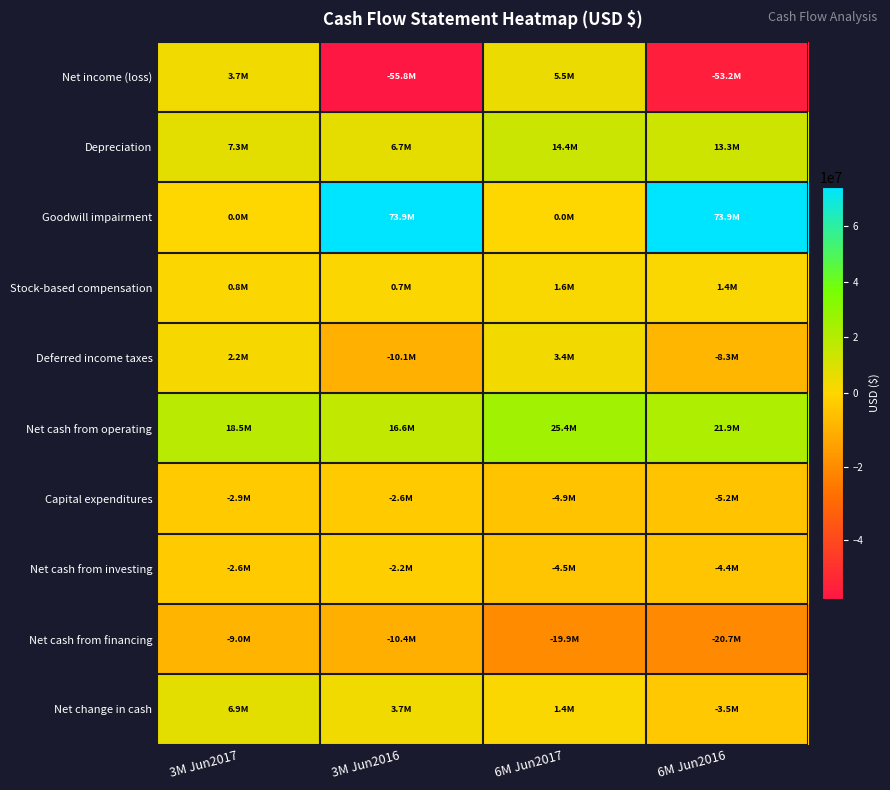

Which label corresponds to the smallest value in the chart?

3M Jun2016